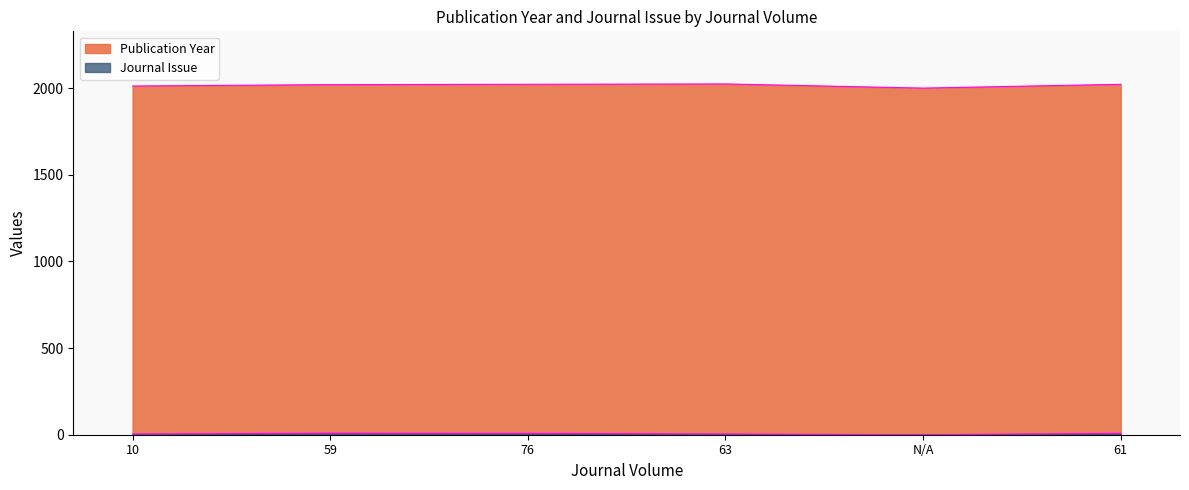

True or false: Publication Year and Journal Issue intersect in this chart.

False